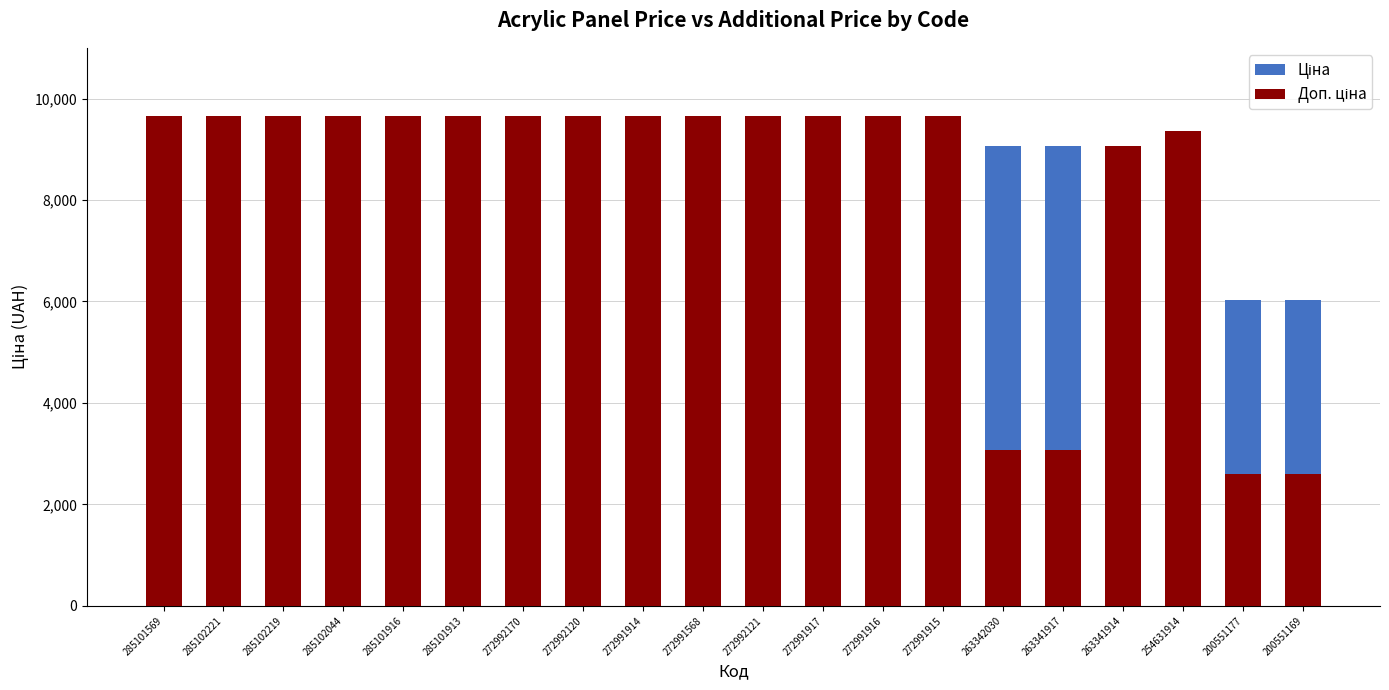

What position from the right is 272991916?

8